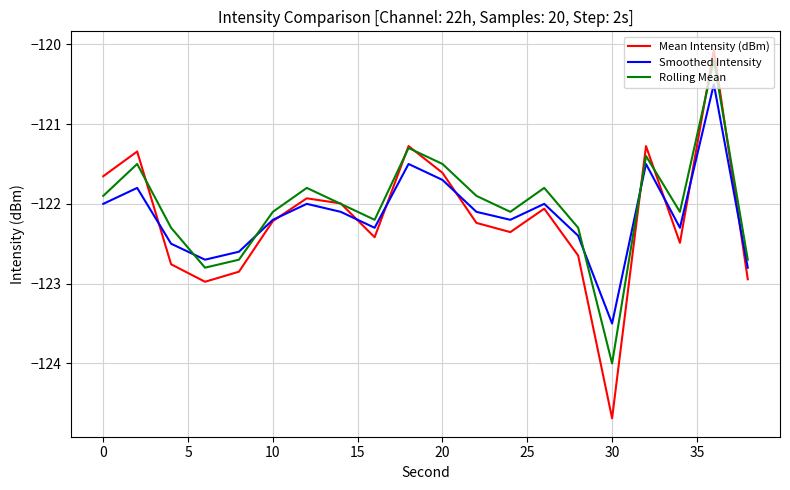

What is the maximum value for Mean Intensity (dBm)?

-120.1